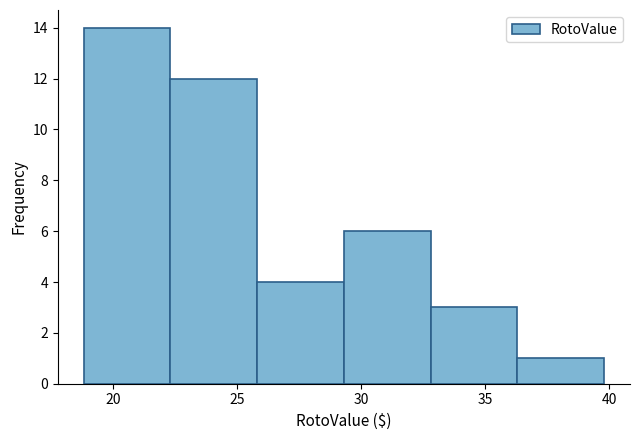

Reading left to right, transcribe this chart: for each bar, give the range it covers on the x-axis and its height. Neither the bar edges nor the heights are printed on the chart, so give them approximately, as read against the axes.

19.0 to 22.5: 14
22.5 to 26.0: 12
26.0 to 29.5: 4
29.5 to 33.0: 6
33.0 to 36.5: 3
36.5 to 40.0: 1